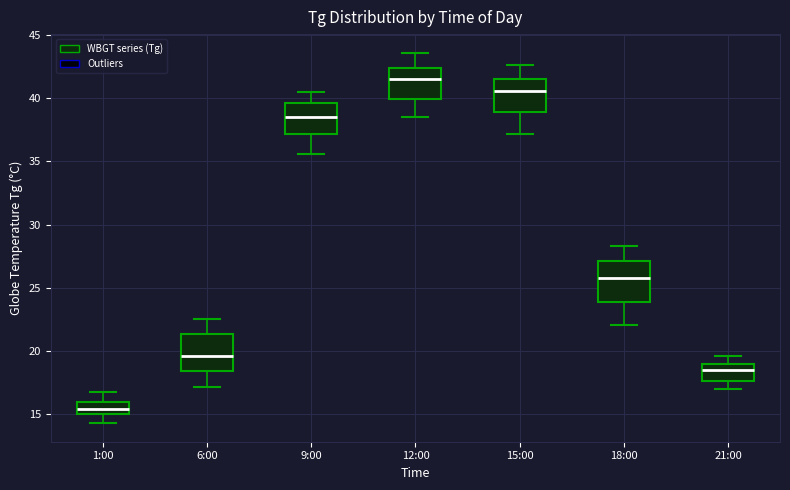

Which box has the lowest median line?

1:00